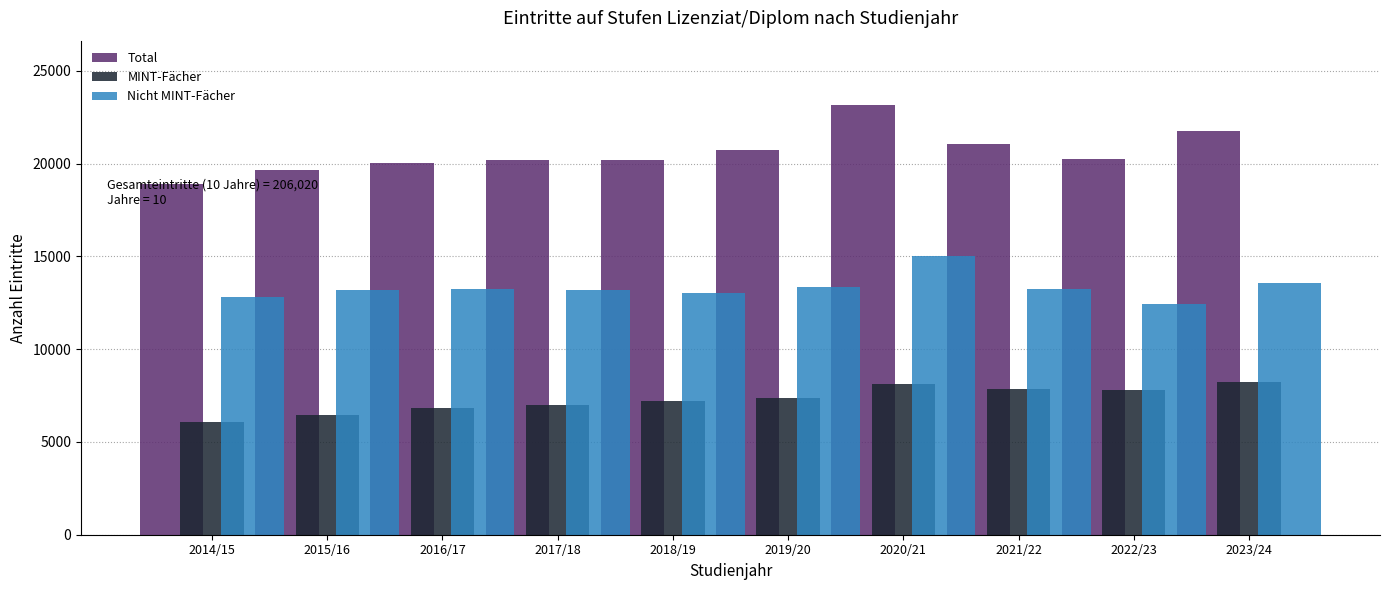

Read the Nicht MINT-Fächer value at 2017/18.

13183